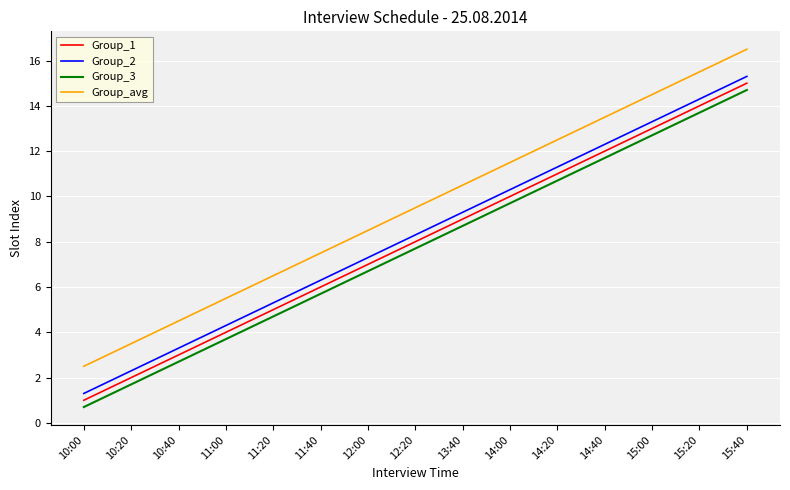

What is the total value across all series at 10:40?

13.5